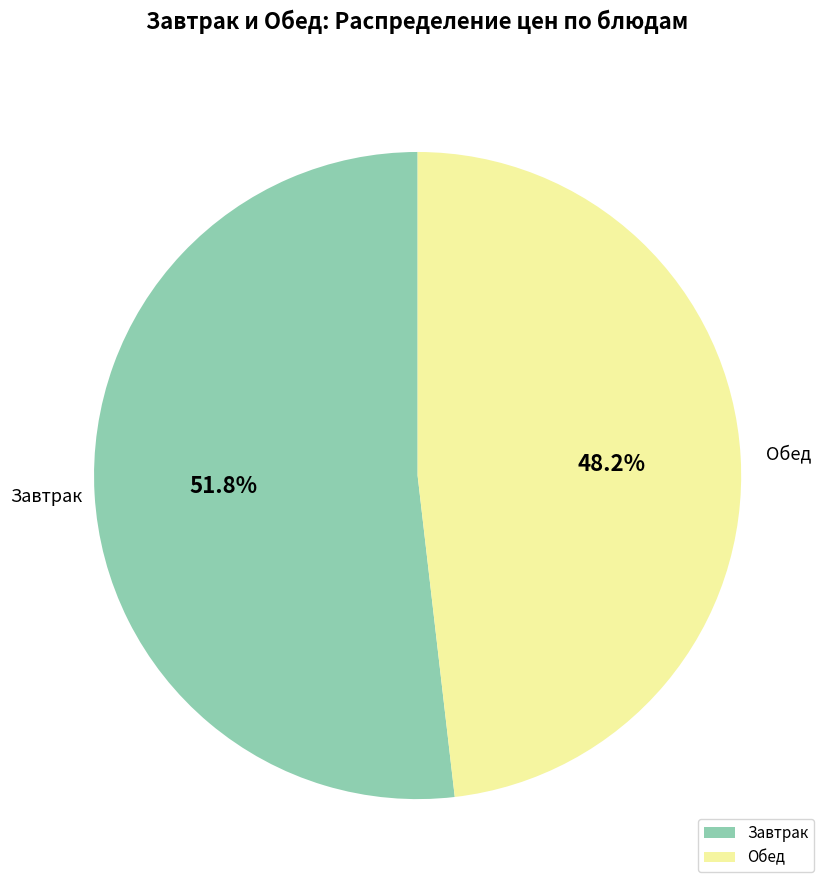

How much of the chart is everything except Обед?

51.8%